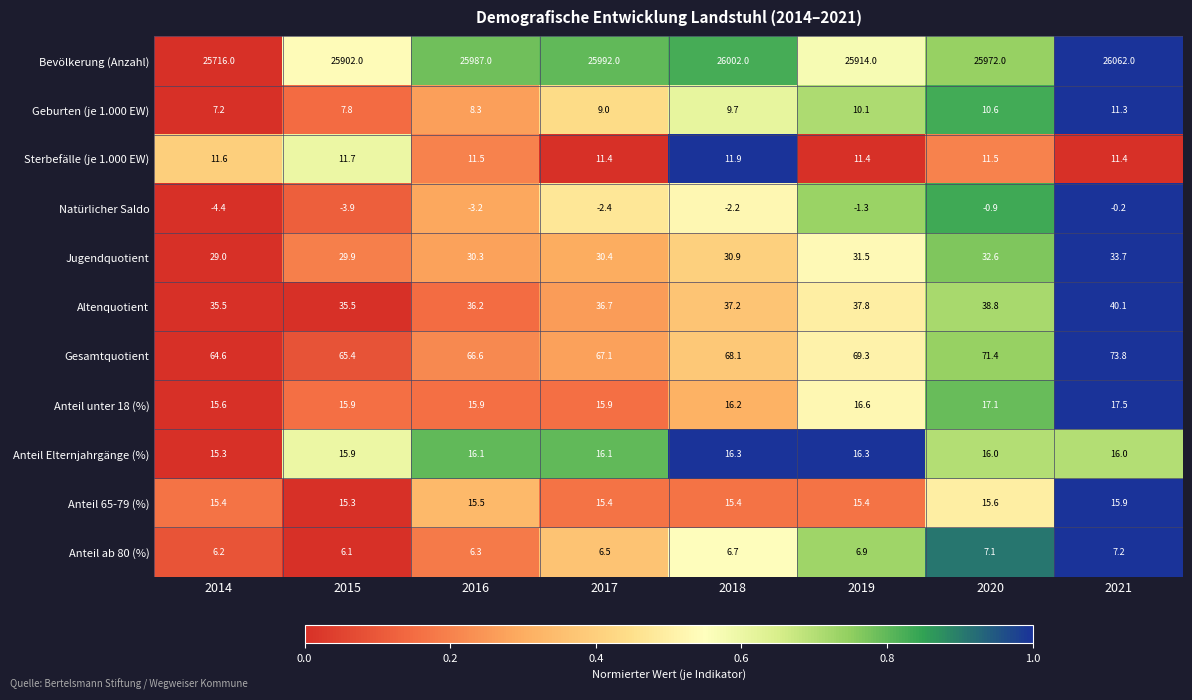

How many categories are shown in the chart?

8